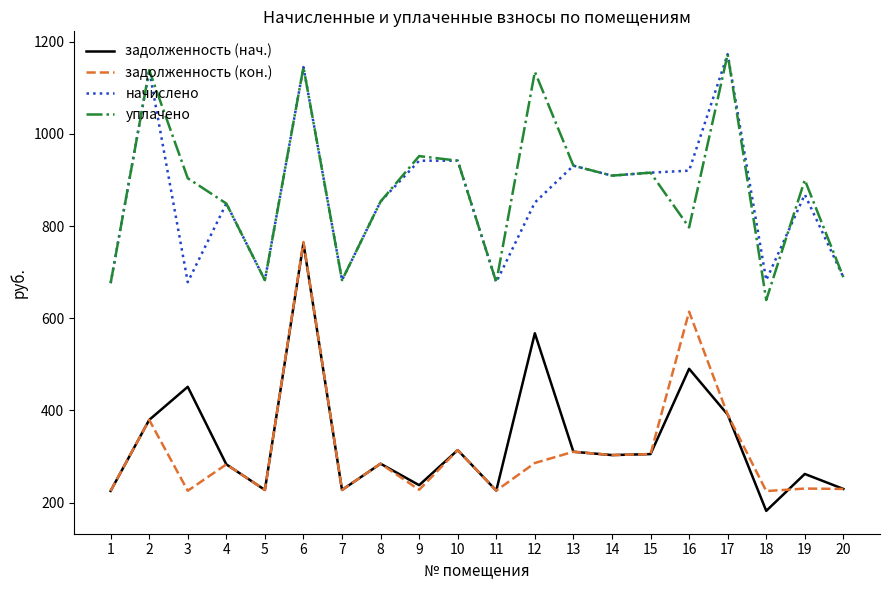

What is the greatest value displayed?

1172.9